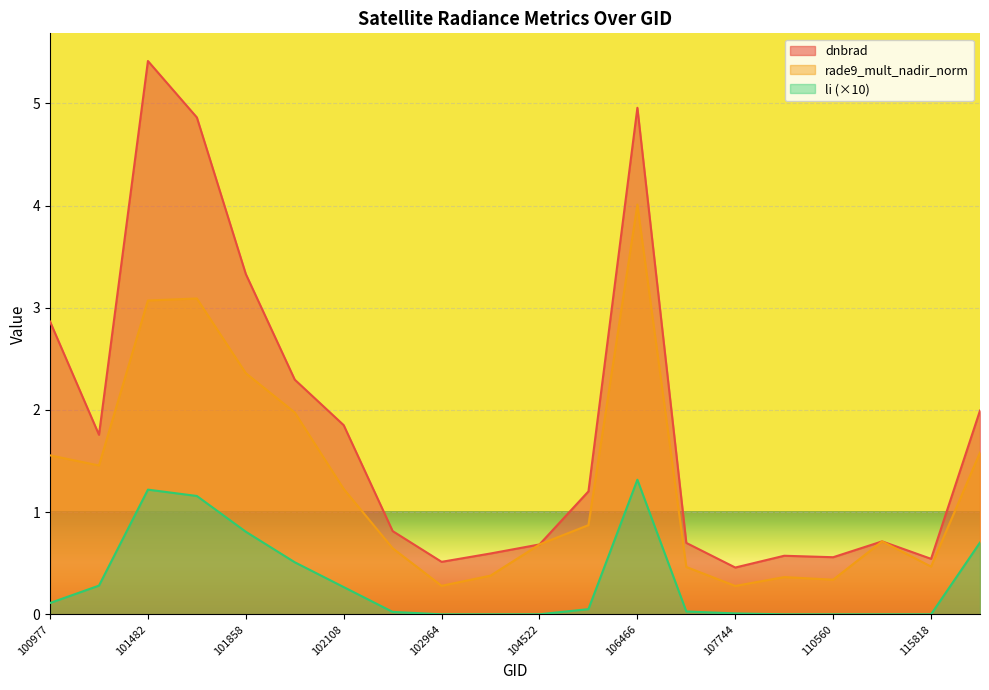

Which series has the largest total across all categories?

dnbrad